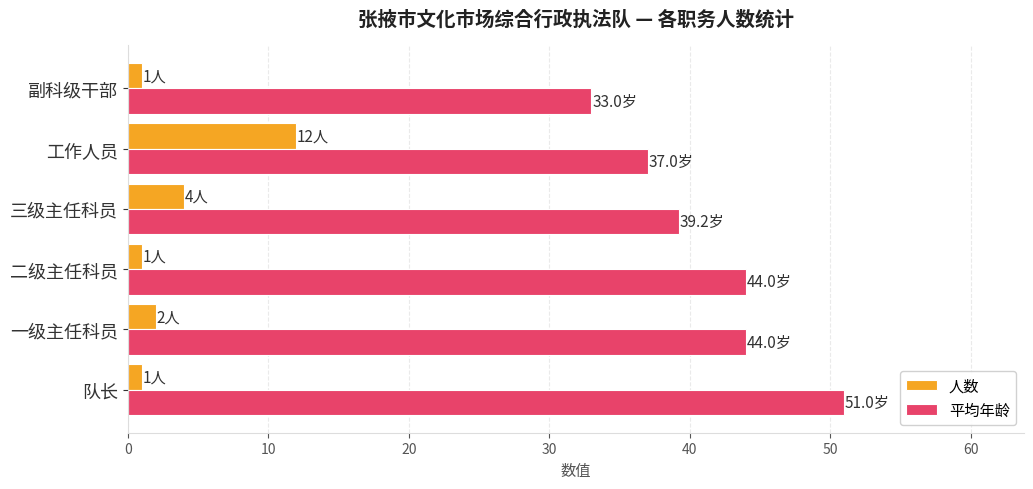

Rank the series by their maximum value, from highest to lowest.

平均年龄, 人数